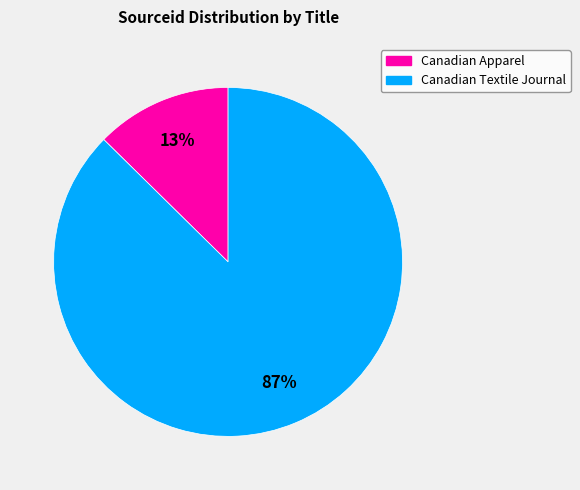

Which has a higher value, Canadian Apparel or Canadian Textile Journal?

Canadian Textile Journal